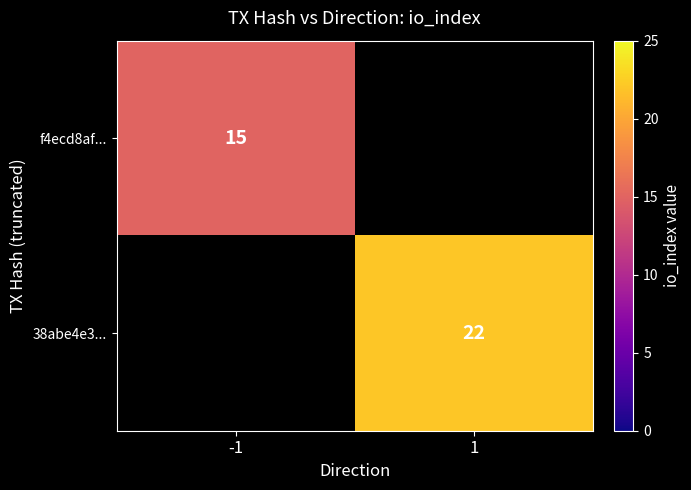

Is the value of 38abe4e3... at 1 greater than the value of f4ecd8af... at -1?

Yes